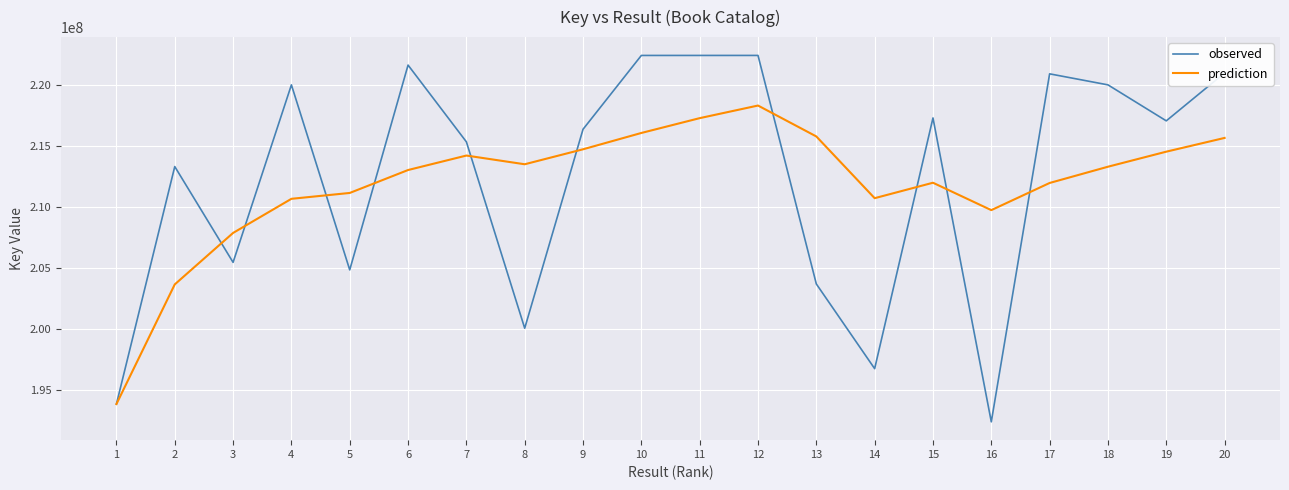

What is the difference between the highest and lowest values at 8?

13443618